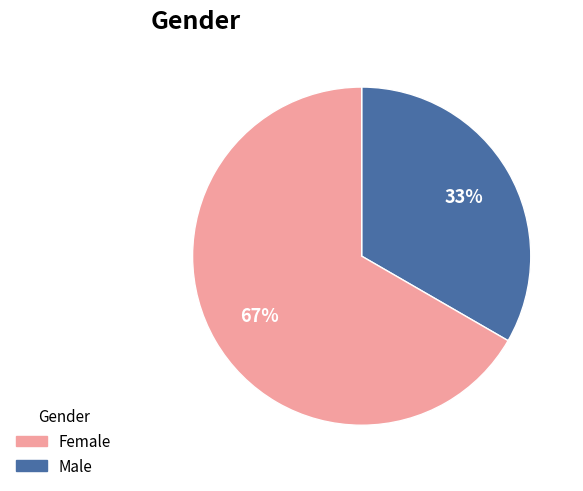

Which has a higher value, Female or Male?

Male